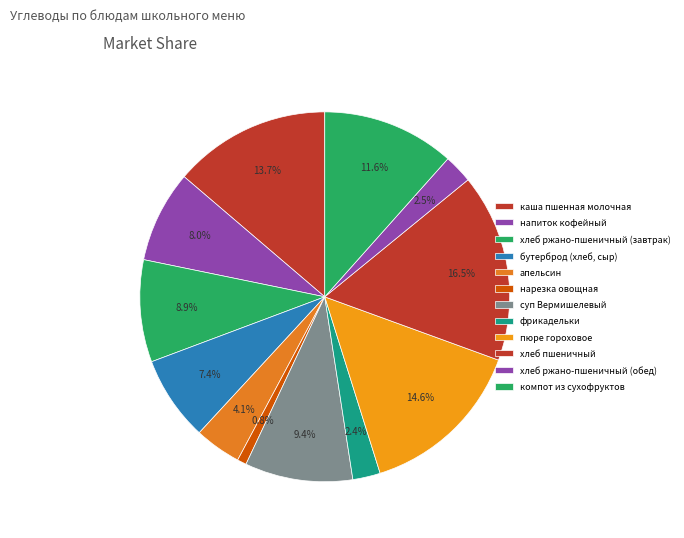

How many segments does this pie chart have?

12